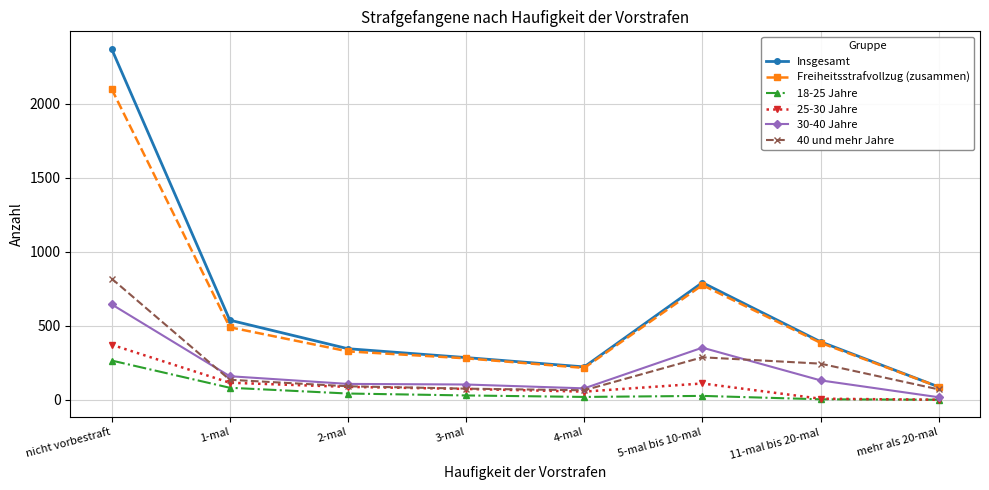

How many values in the 18-25 Jahre series are below 29?

4